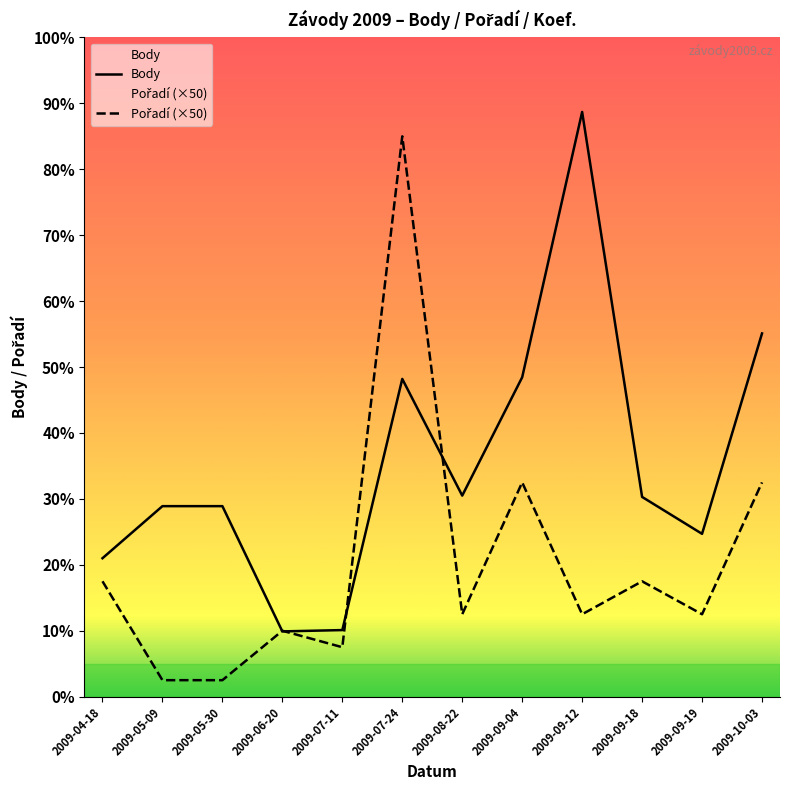

What is the average value of the Pořadí series?

408